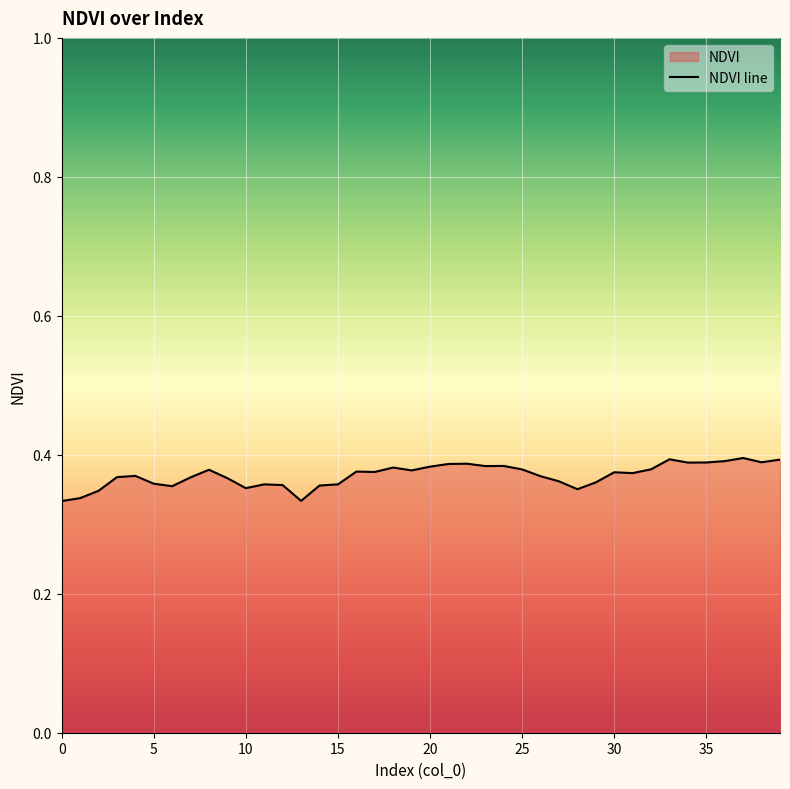

Between 39 and 25, which is larger?

39